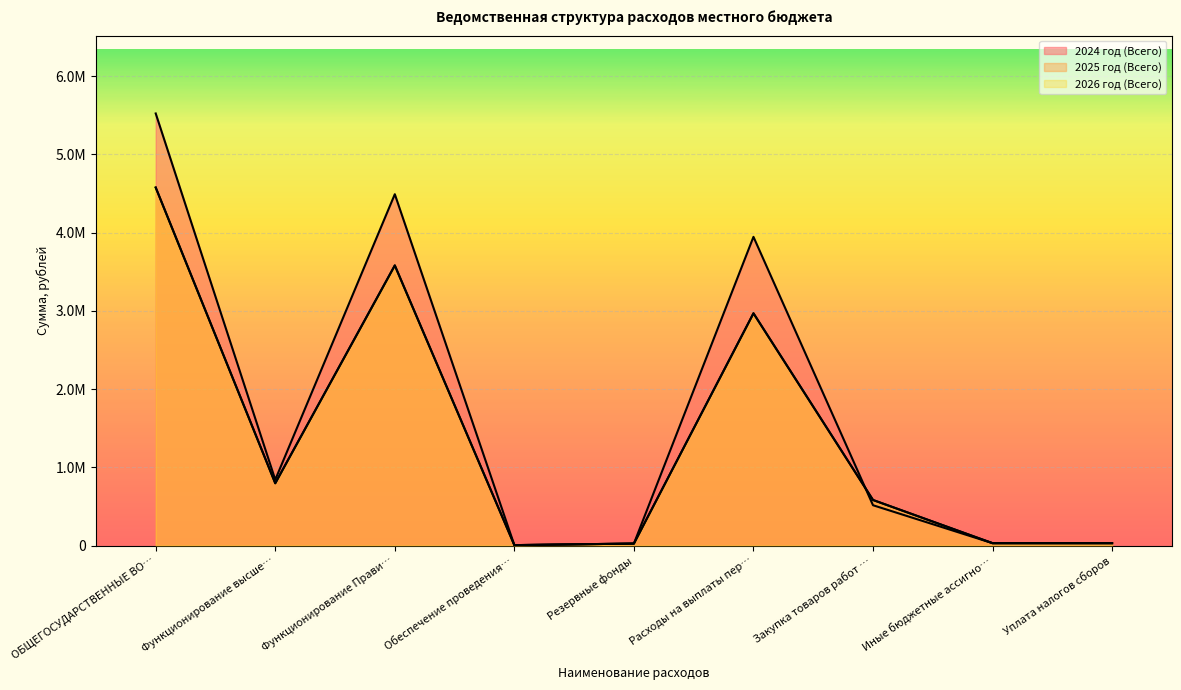

In 2024 год (Всего), how many points are lower than both neighbors (excluding endpoints)?

2